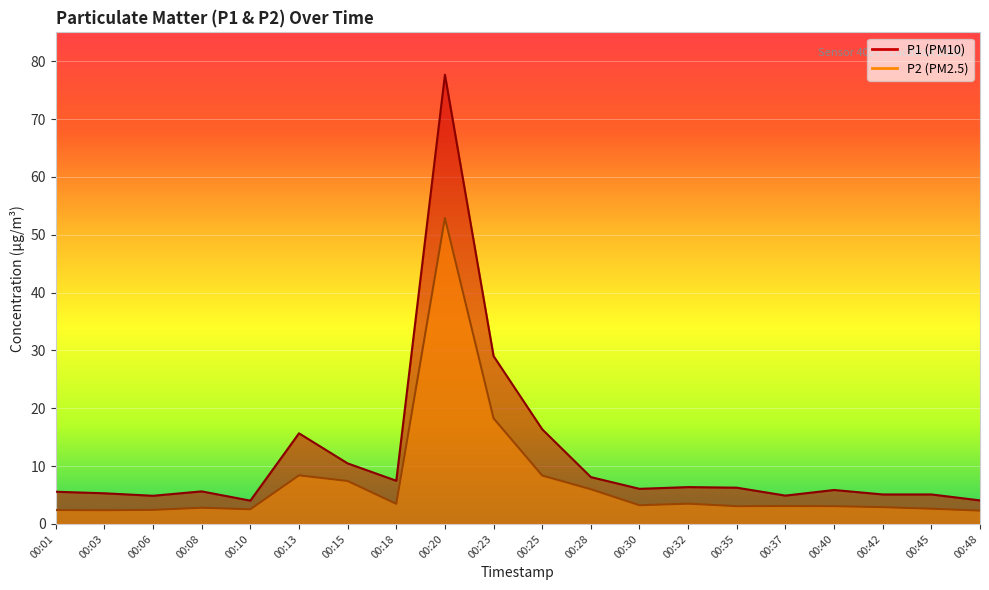

Which has a higher value, 00:08 or 00:18?

00:18